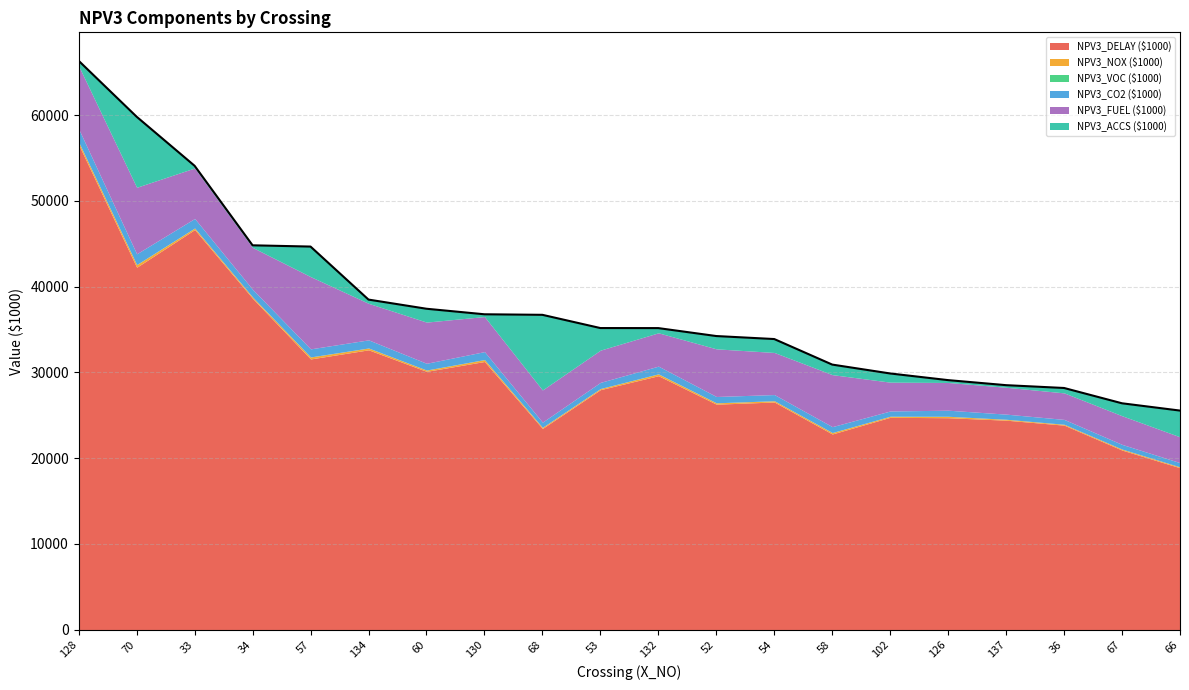

Count the number of data series in this chart.

6